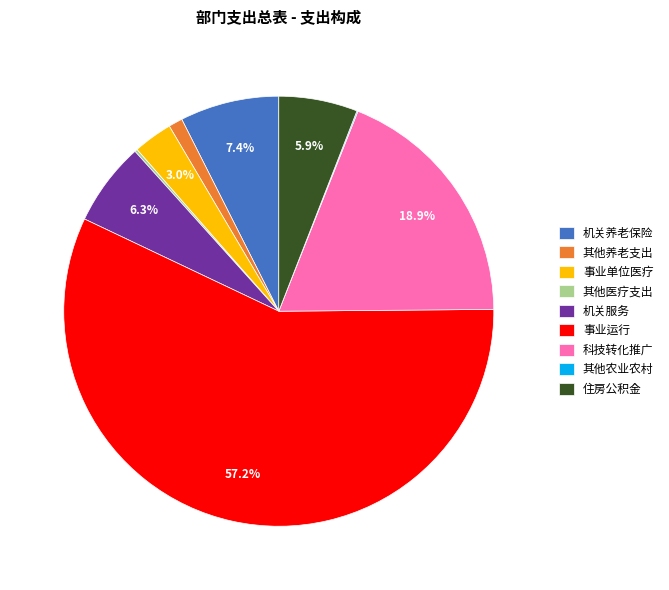

Which category has the biggest portion of the pie?

事业运行